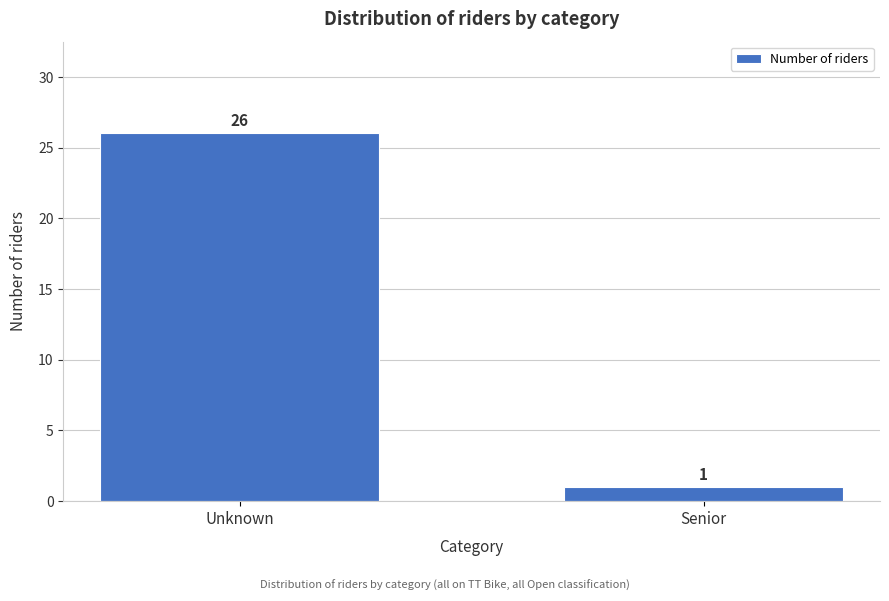

Reading left to right, transcribe all the data shown in this chart.

Unknown=26	Senior=1